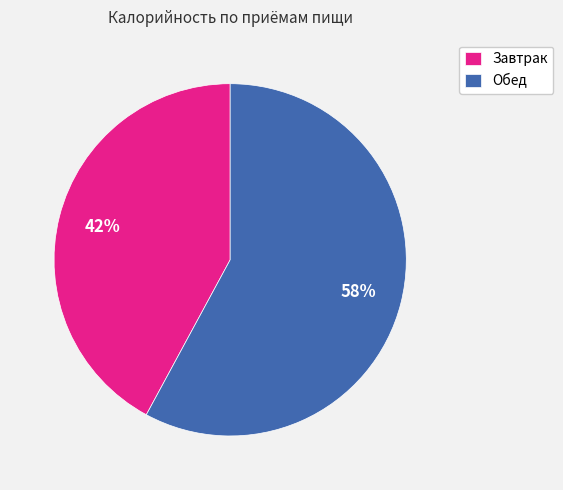

Approximately how many times larger is the value at Завтрак compared to Обед?

0.7